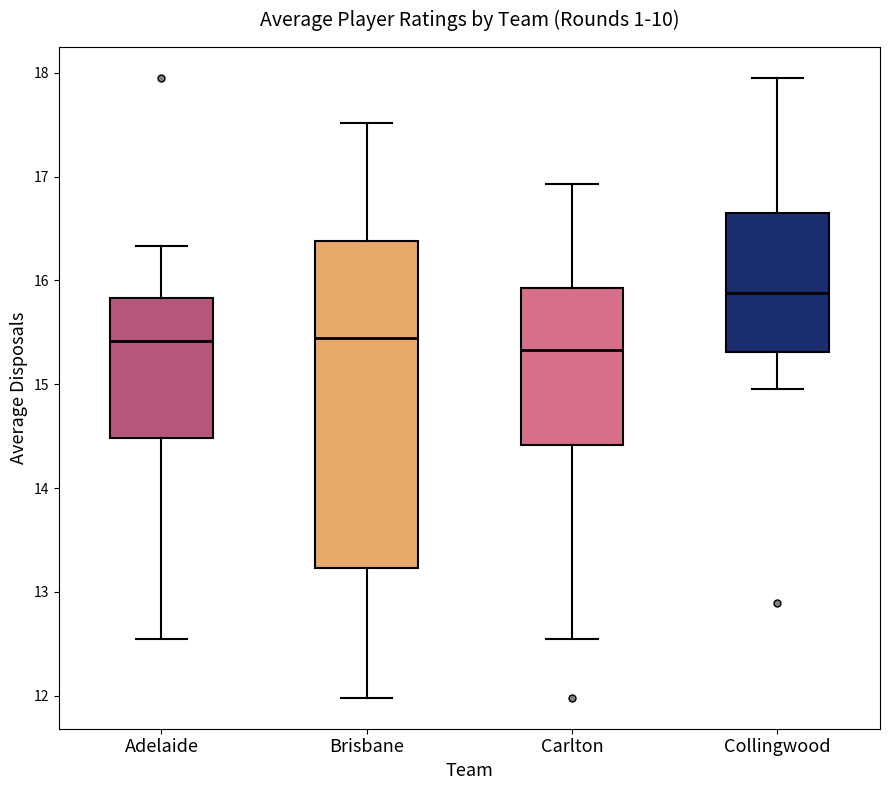

Which box is the tallest, from its lower edge to its upper edge?

Brisbane